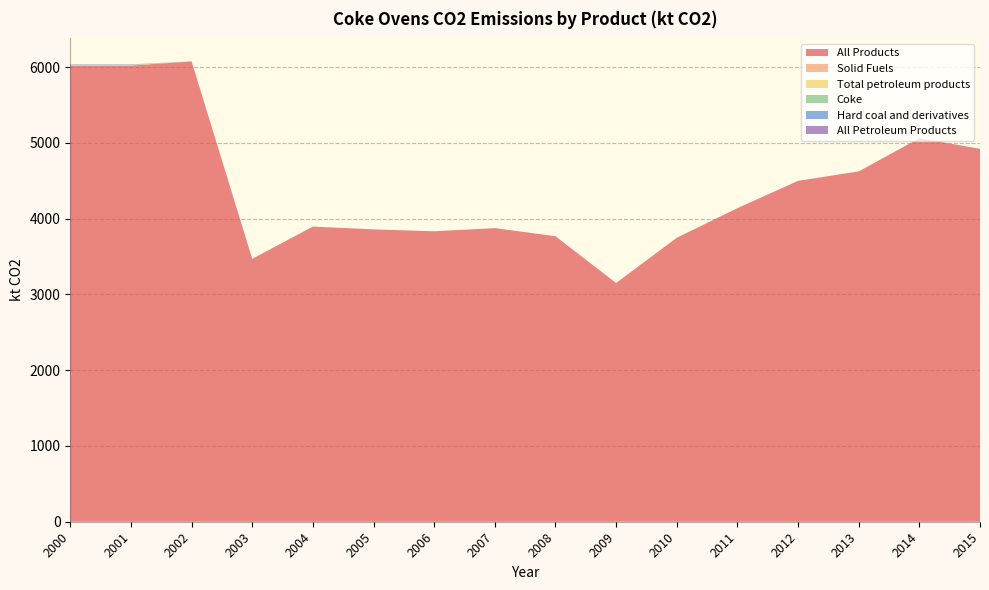

Reading right to left, transcribe all the data shown in this chart.

All Products: 2015=4920.8	2014=5061.0	2013=4622.9	2012=4498.0	2011=4138.0	2010=3747.1	2009=3150.2	2008=3767.4	2007=3874.7	2006=3832.7	2005=3858.2	2004=3894.6	2003=3469.0	2002=6074.2	2001=6019.8	2000=6020.3
Solid Fuels: 2015=0.0	2014=0.0	2013=0.0	2012=0.0	2011=0.0	2010=0.0	2009=0.0	2008=0.0	2007=0.0	2006=0.0	2005=0.0	2004=0.0	2003=0.0	2002=0.0	2001=3.1	2000=3.0
Total petroleum products: 2015=0.0	2014=0.0	2013=0.0	2012=0.0	2011=0.0	2010=0.0	2009=0.0	2008=0.0	2007=0.0	2006=0.0	2005=0.0	2004=0.0	2003=0.0	2002=0.0	2001=3.1	2000=3.2
Coke: 2015=0.0	2014=0.0	2013=0.0	2012=0.0	2011=0.0	2010=0.0	2009=0.0	2008=0.0	2007=0.0	2006=0.0	2005=0.0	2004=0.0	2003=0.0	2002=0.0	2001=3.1	2000=3.0
Hard coal and derivatives: 2015=0.0	2014=0.0	2013=0.0	2012=0.0	2011=0.0	2010=0.0	2009=0.0	2008=0.0	2007=0.0	2006=0.0	2005=0.0	2004=0.0	2003=0.0	2002=0.0	2001=3.1	2000=3.0
All Petroleum Products: 2015=0.0	2014=0.0	2013=0.0	2012=0.0	2011=0.0	2010=0.0	2009=0.0	2008=0.0	2007=0.0	2006=0.0	2005=0.0	2004=0.0	2003=0.0	2002=0.0	2001=3.1	2000=3.2